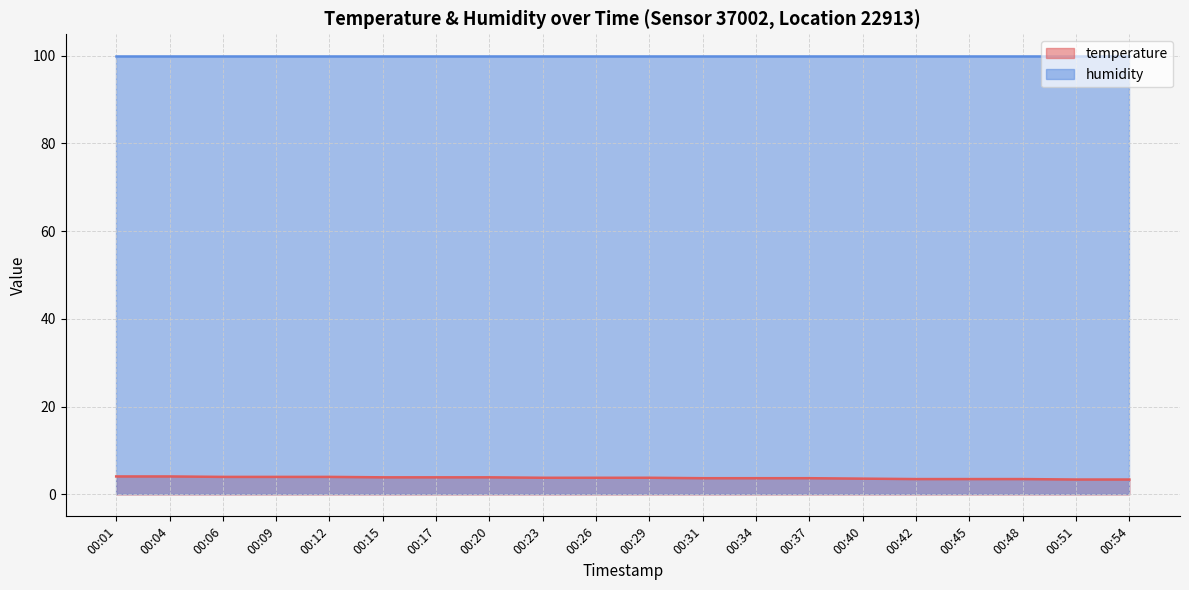

Rank the categories by value from highest to lowest.

00:01, 00:04, 00:06, 00:09, 00:12, 00:15, 00:17, 00:20, 00:23, 00:26, 00:29, 00:31, 00:34, 00:37, 00:40, 00:42, 00:45, 00:48, 00:51, 00:54